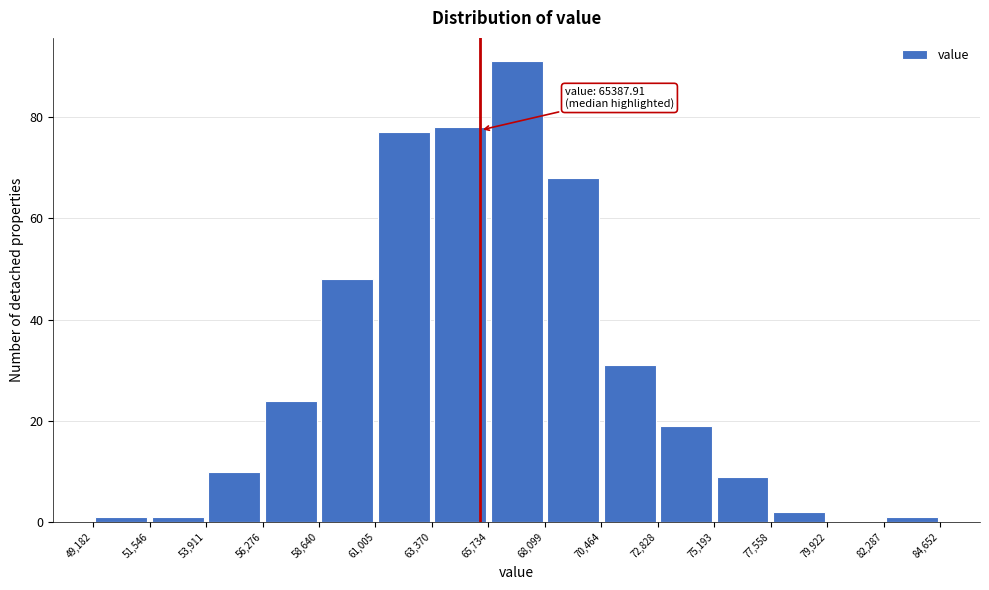

Which range on the x-axis has the tallest bar?

65,734 to 68,099